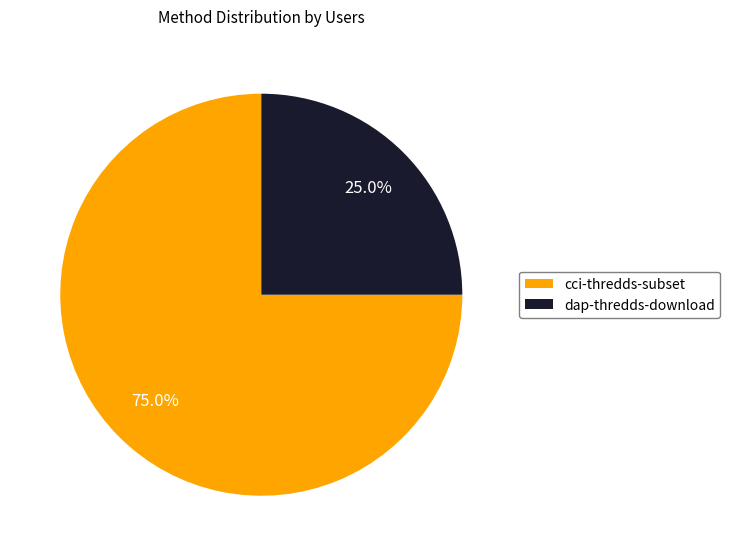

Which has a higher value, dap-thredds-download or cci-thredds-subset?

cci-thredds-subset